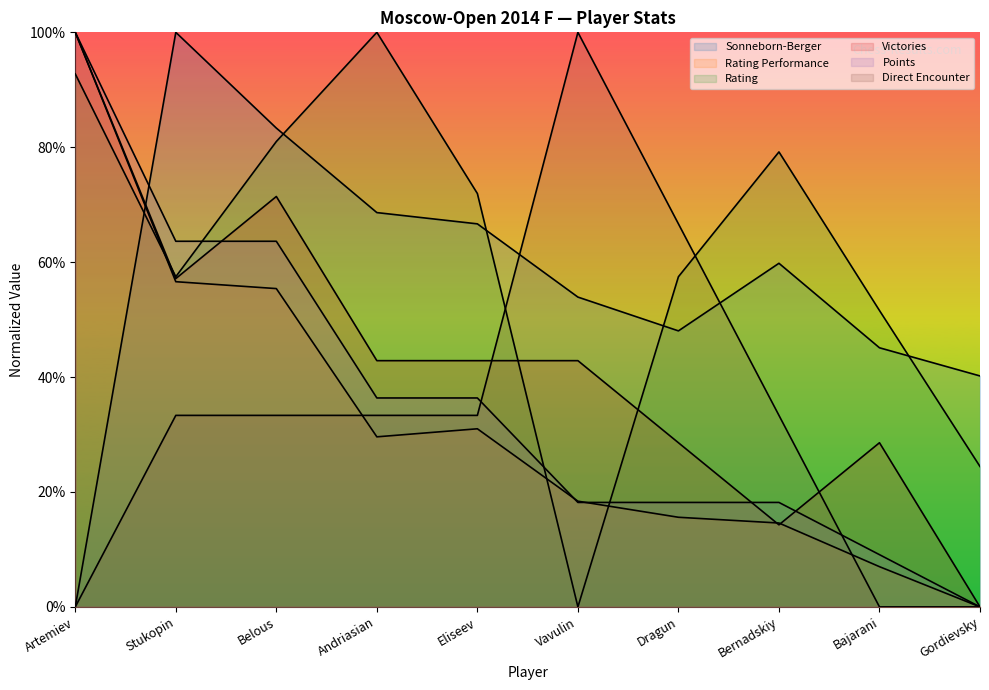

The Sonneborn-Berger series shows 1.0 at Stukopin. True or false?

True